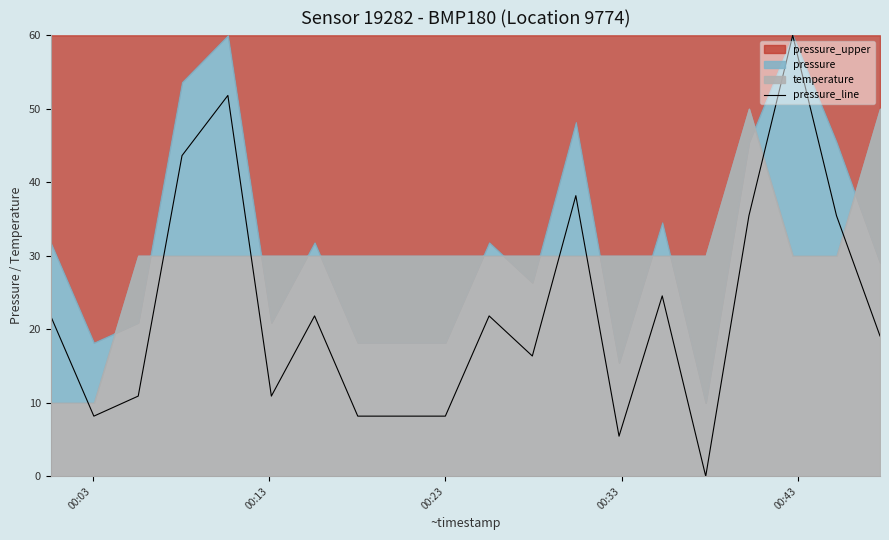

What is the value of the 20th point from the left?

19.1